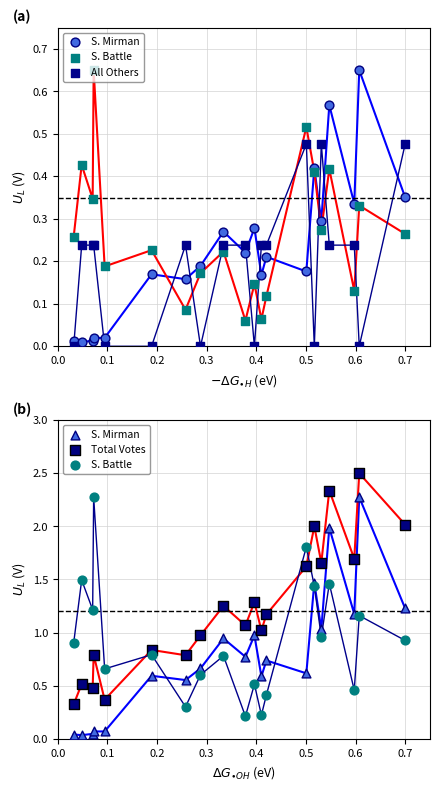

Is the value of S. Mirman at 9 greater than the value of All Others at 0.6?

Yes